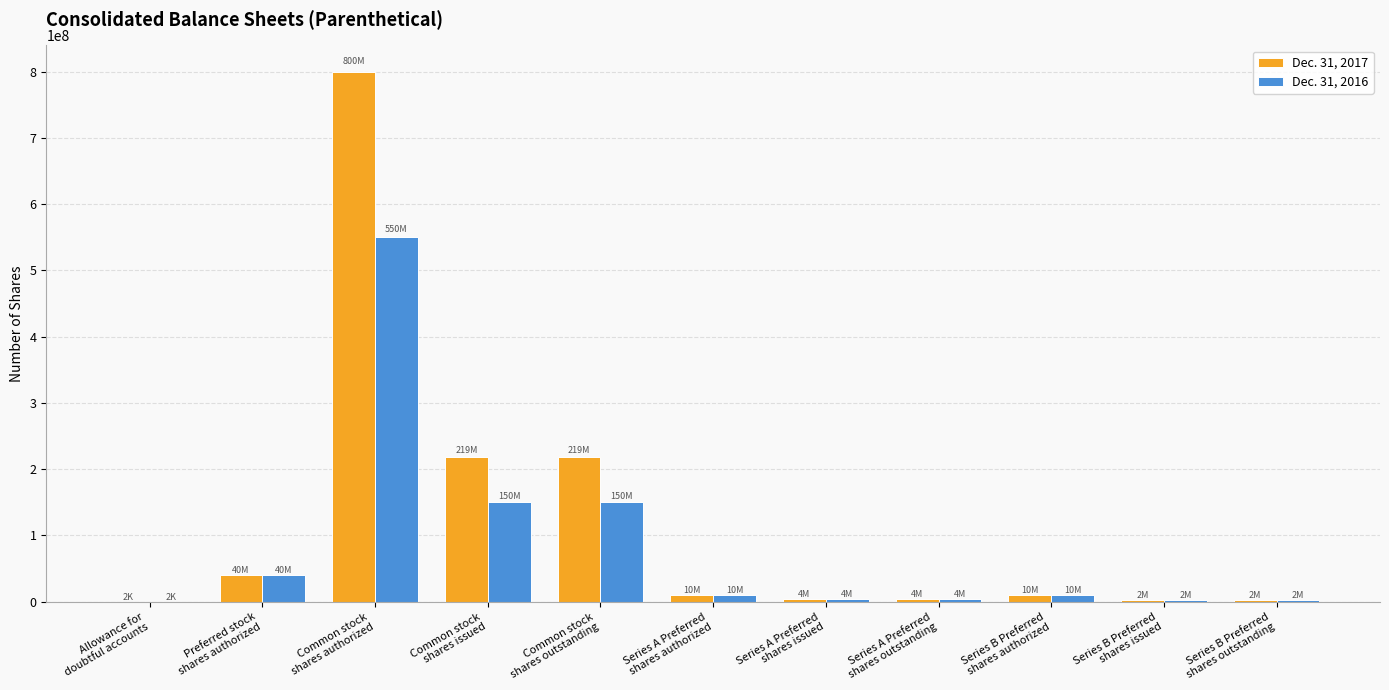

Count the number of data series in this chart.

2